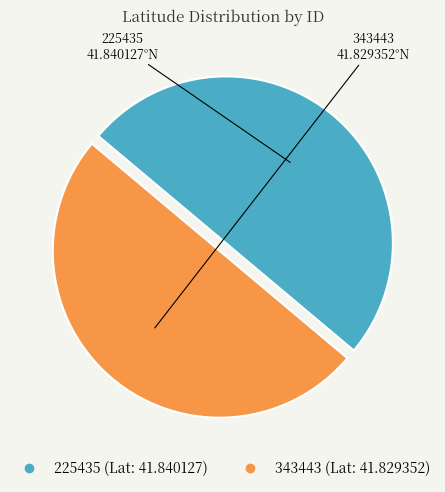

True or false: 343443 accounts for 60% of the total.

False